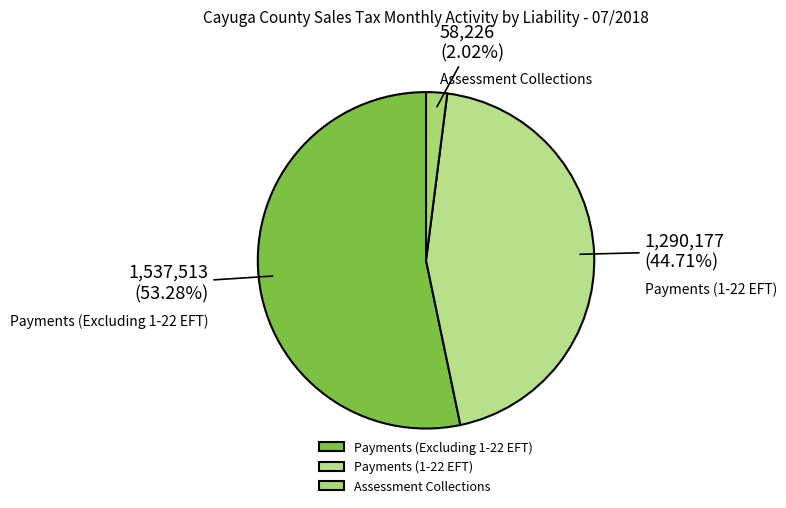

Which category accounts for the majority?

Payments (Excluding 1-22 EFT)